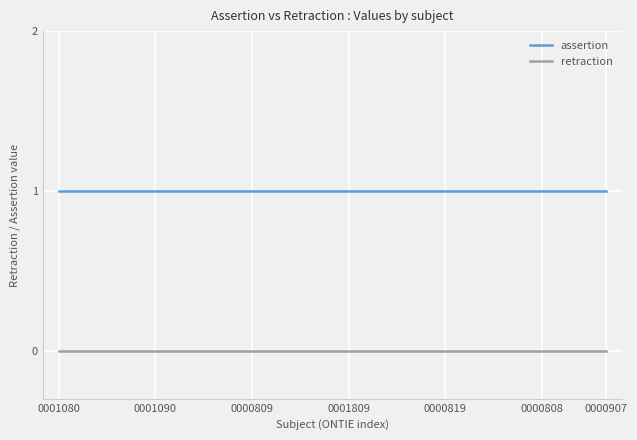

Which series has the largest total across all categories?

assertion